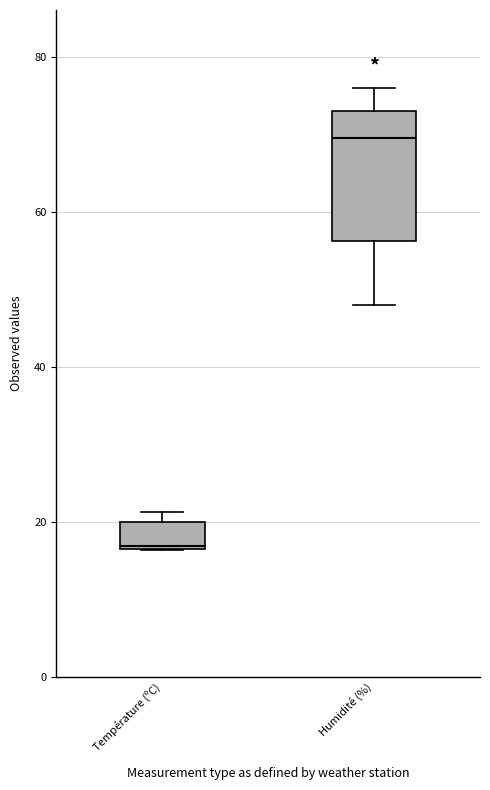

Which box's median line is the lowest?

Température (ºC)